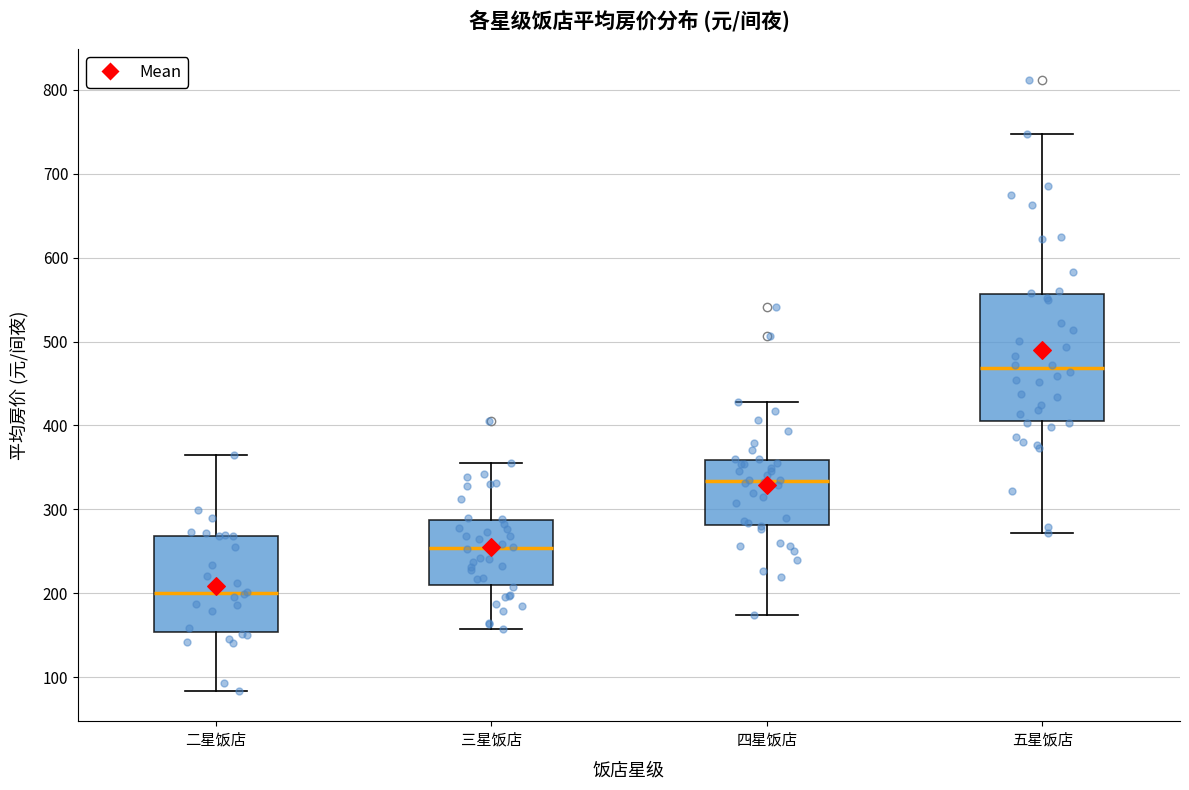

Comparing the boxes themselves (not the whiskers), which one is the tallest?

五星饭店